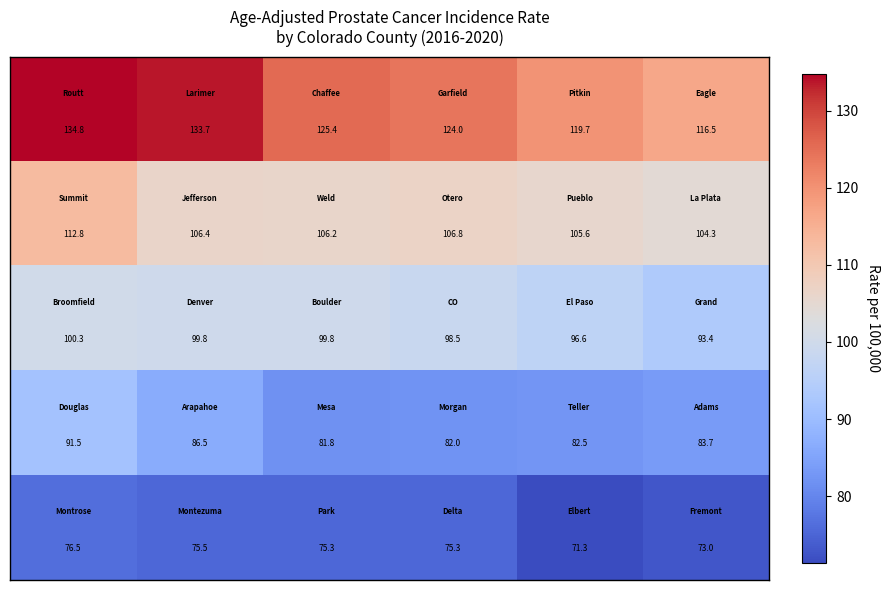

At how many categories does at least one series exceed 83?

6